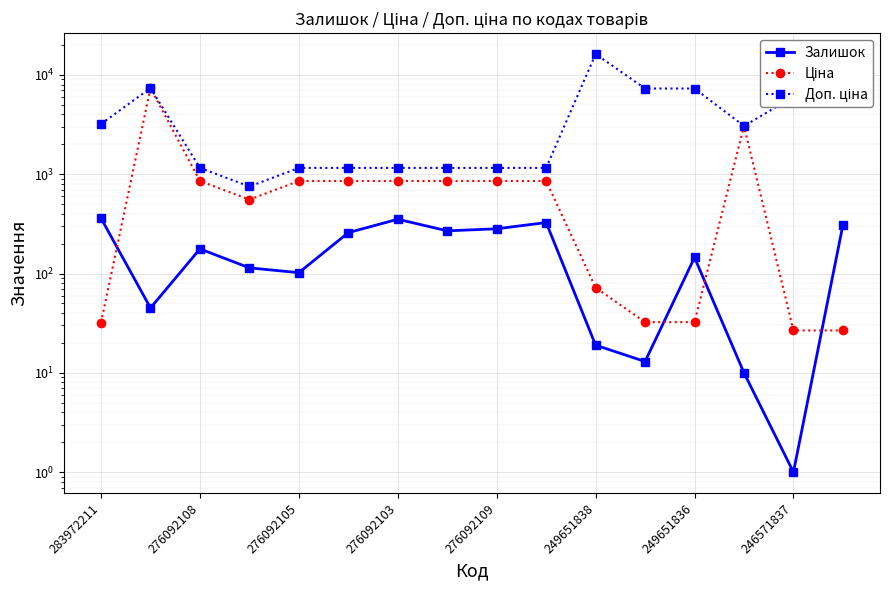

What is the minimum value shown in the chart?

1.0